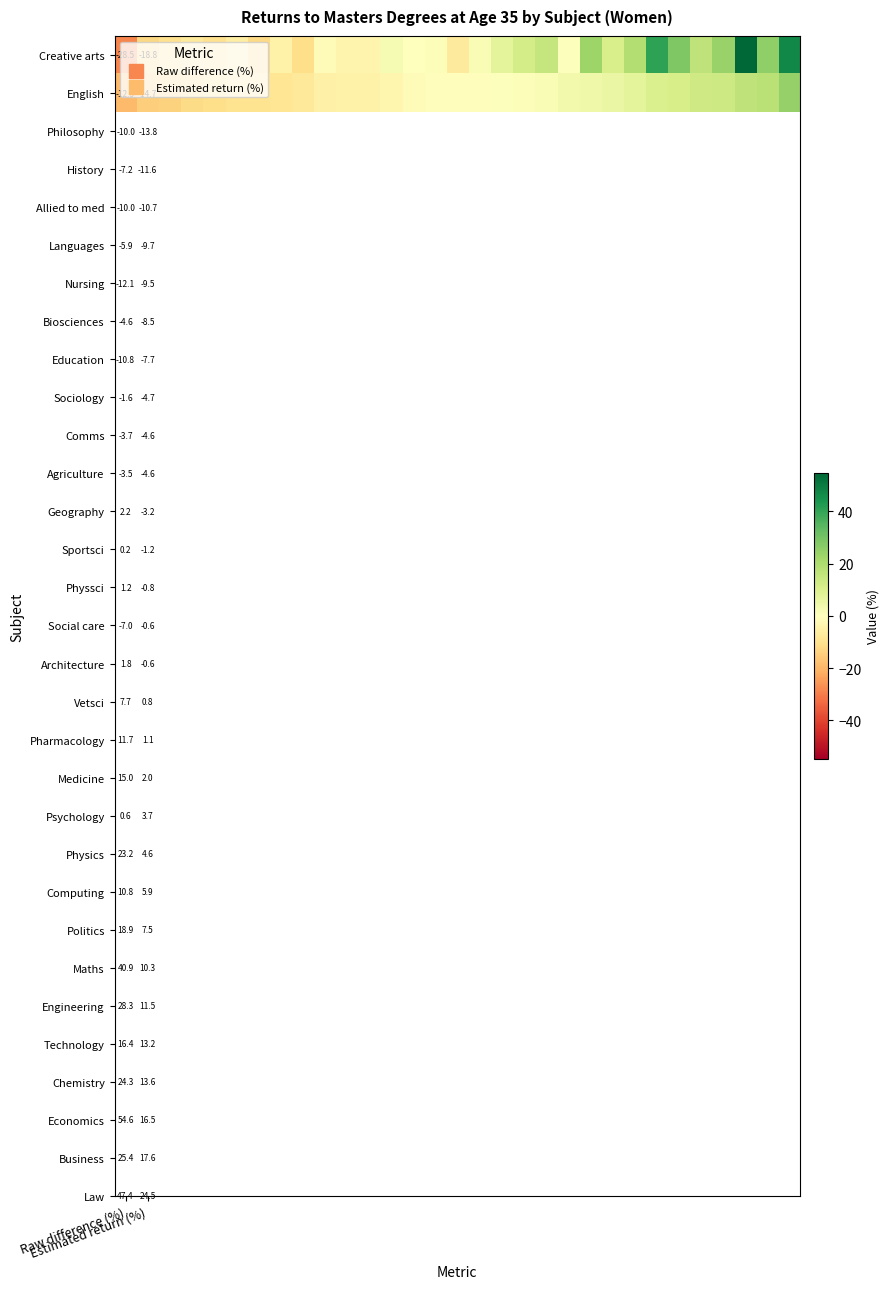

What is the greatest value displayed?

54.6